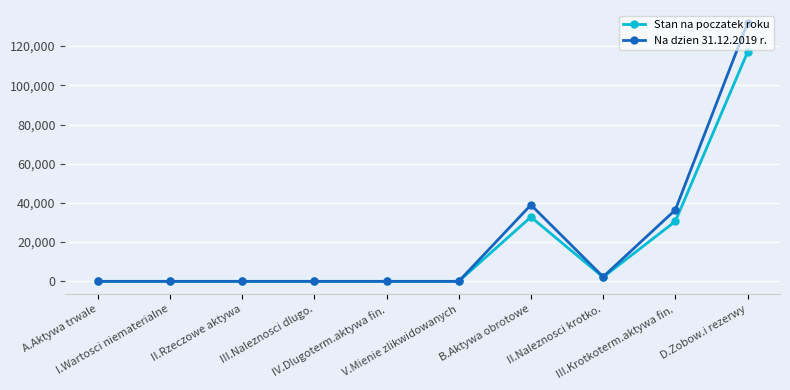

List the series in order of their peak value, lowest first.

Stan na poczatek roku, Na dzien 31.12.2019 r.